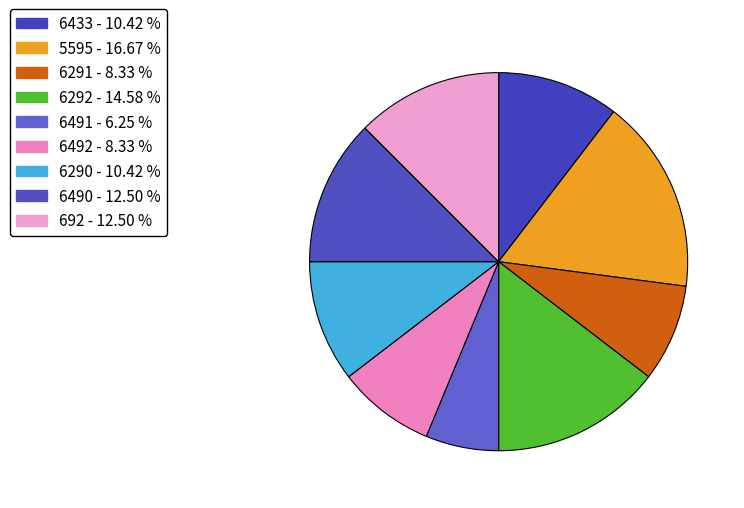

How many slices are in this pie chart?

9